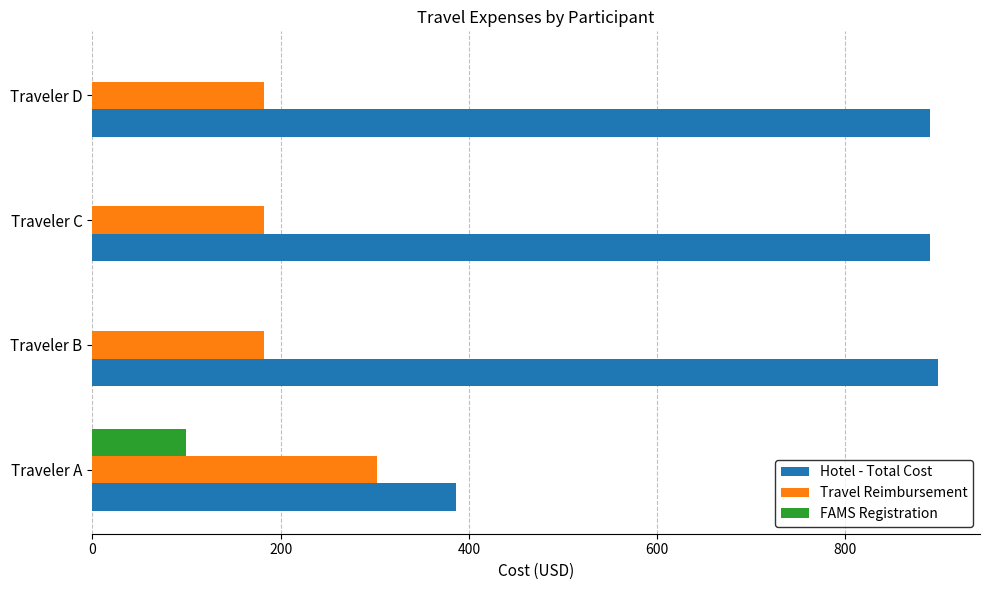

What is the greatest value displayed?

898.0